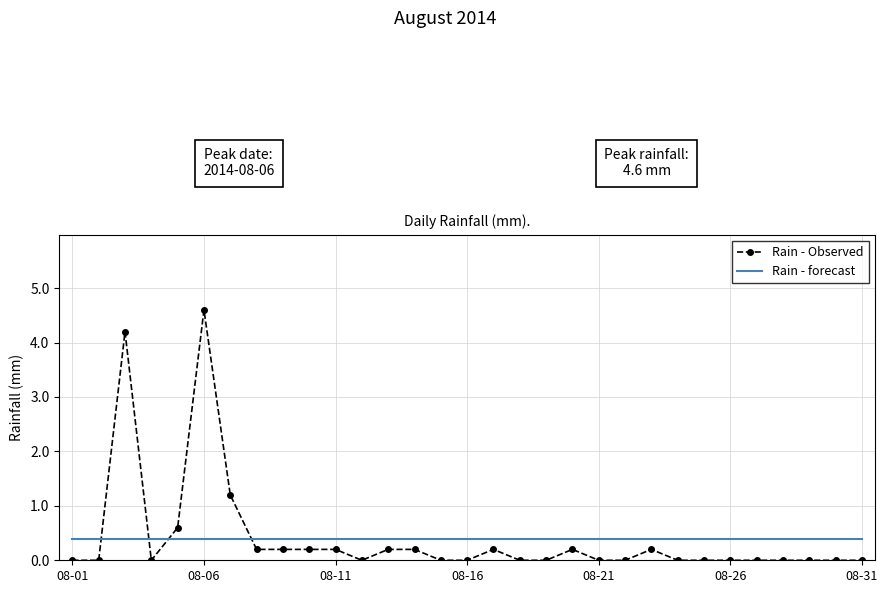

List the series in order of their peak value, lowest first.

Rain - forecast, Rain - Observed